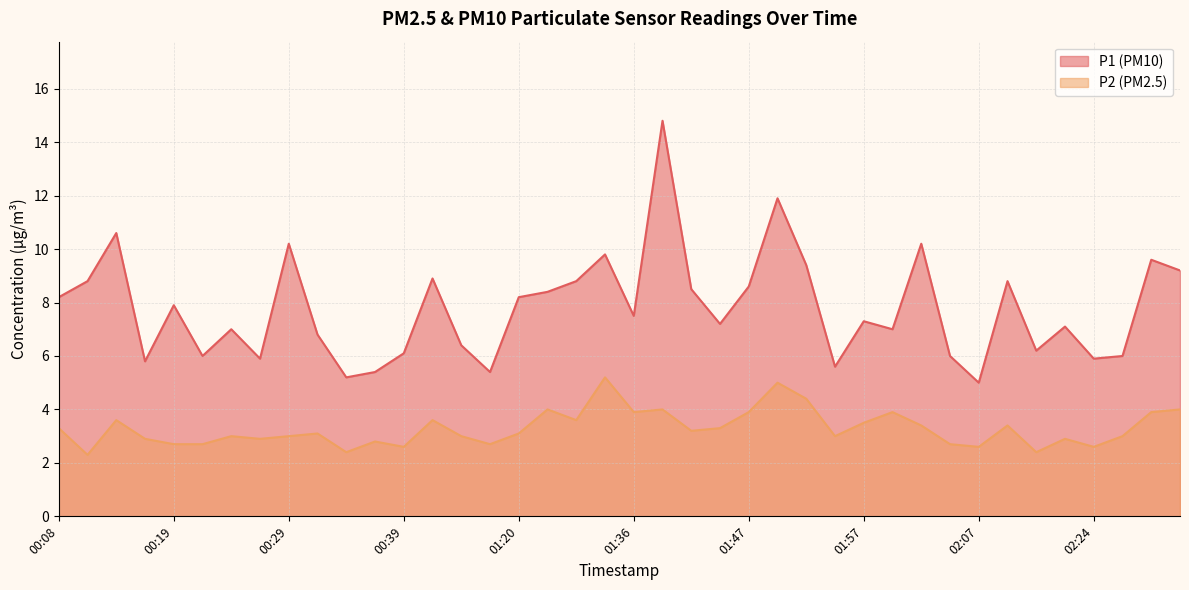

How many data points in P2 are above 3?

21